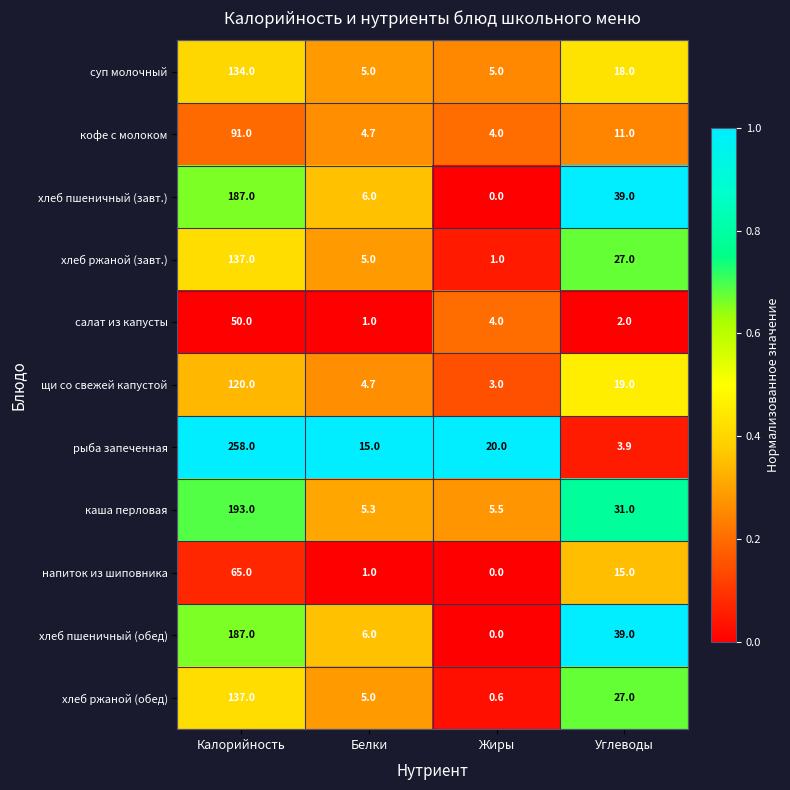

Rank the categories by хлеб ржаной (обед) value from highest to lowest.

Калорийность, Углеводы, Белки, Жиры